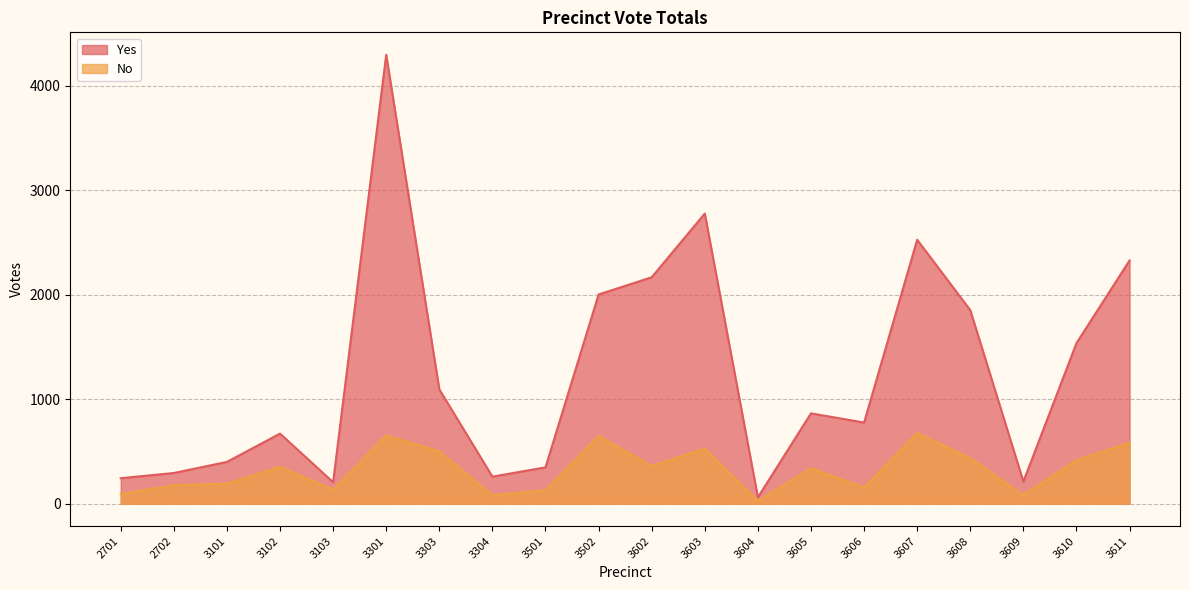

Is it true that Yes equals 212 at 3609?

True